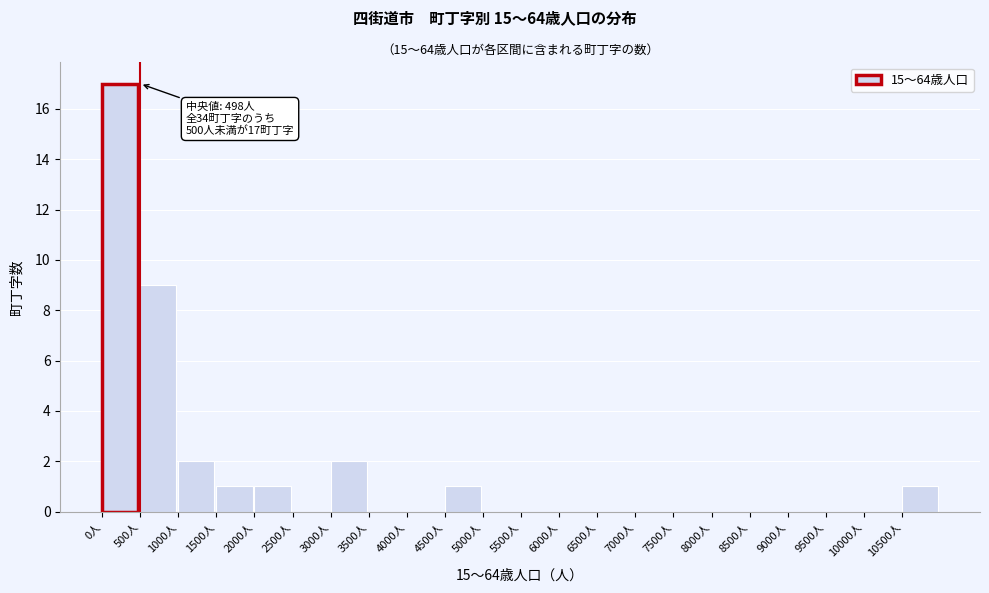

Which range on the x-axis has the tallest bar?

0 to 500